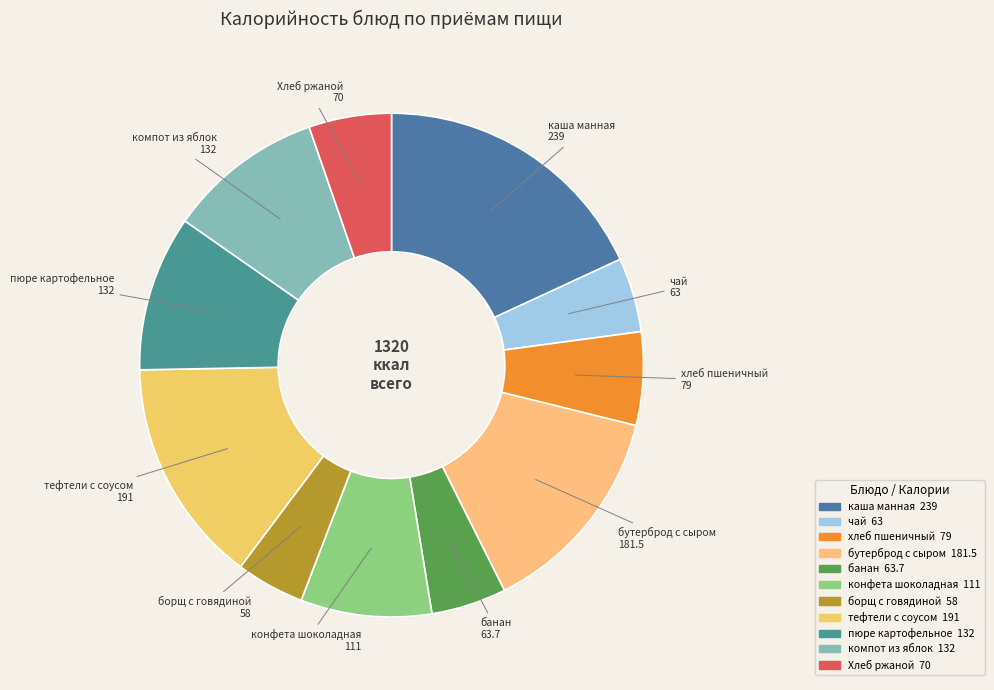

What is the ratio of the value at тефтели с соусом to the value at борщ с говядиной?

3.3